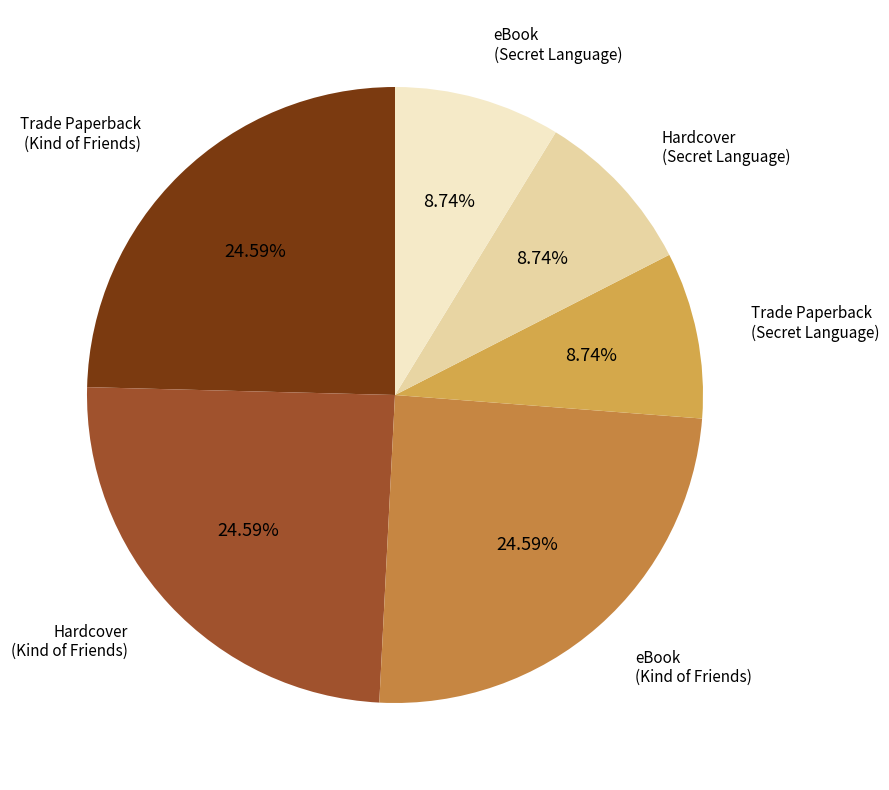

Which has a higher value, Trade Paperback (Kind of Friends) or Trade Paperback (Secret Language)?

Trade Paperback (Kind of Friends)